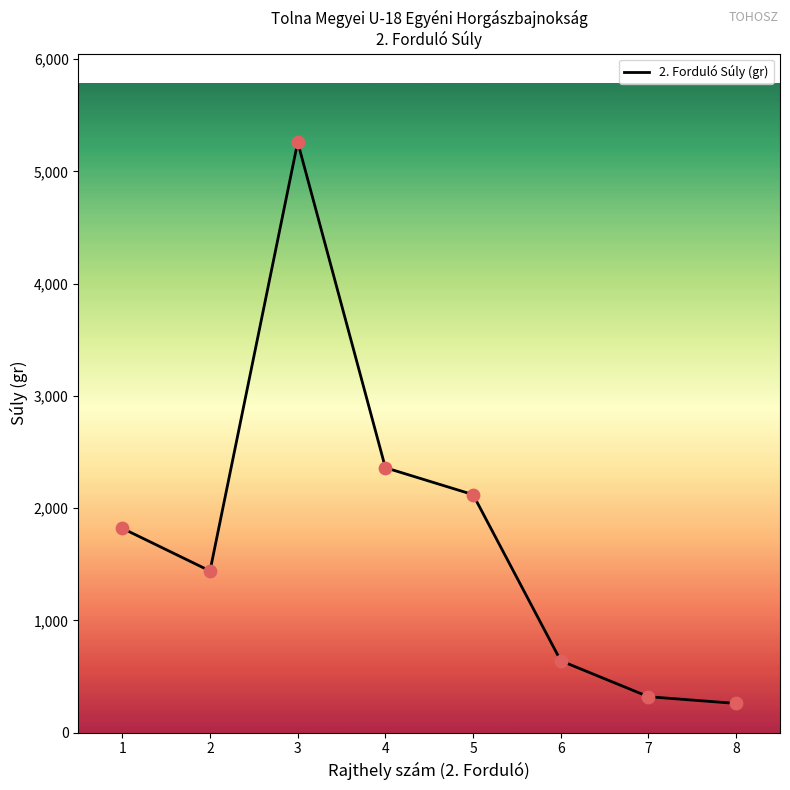

What is the change in value from 1 to 6?

-1180